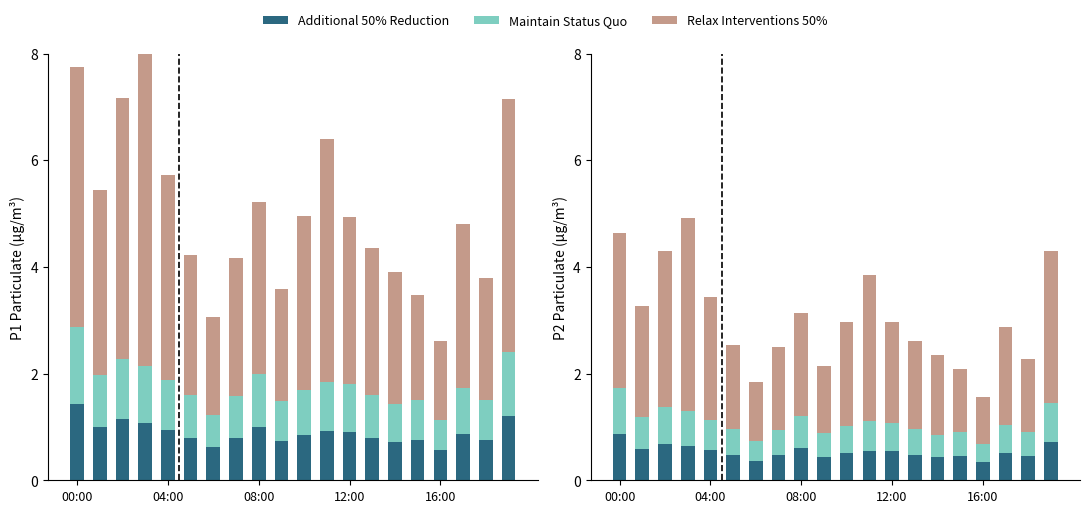

Where does the Maintain Status Quo series first go above 1?

00:00